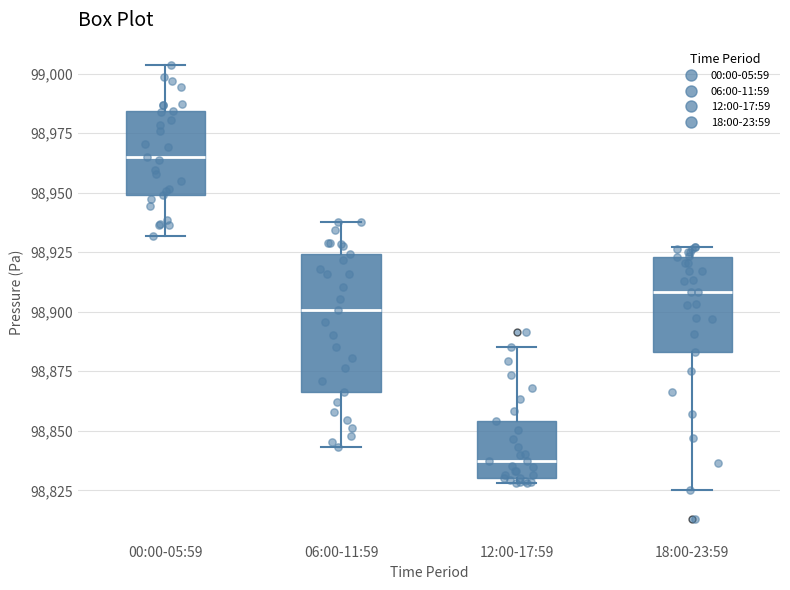

Reading left to right, read every box against the y-axis: the position of its median line, the range the box covers, and the ends of its whiskers. The values are not printed on the chart, so give them approximately, as read against the axis.

00:00-05:59: median 98965, box 98950 to 98985, whiskers 98930 to 99005
06:00-11:59: median 98900, box 98865 to 98925, whiskers 98845 to 98940
12:00-17:59: median 98840, box 98830 to 98855, whiskers 98830 (just below the box's lower edge) to 98885
18:00-23:59: median 98910, box 98885 to 98925, whiskers 98825 to 98925 (just above the box's upper edge)